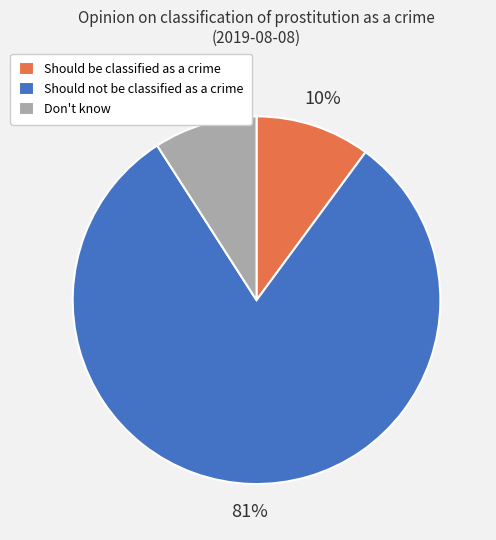

To the nearest percent, what is the difference between the largest and smallest slice percentages?

72%